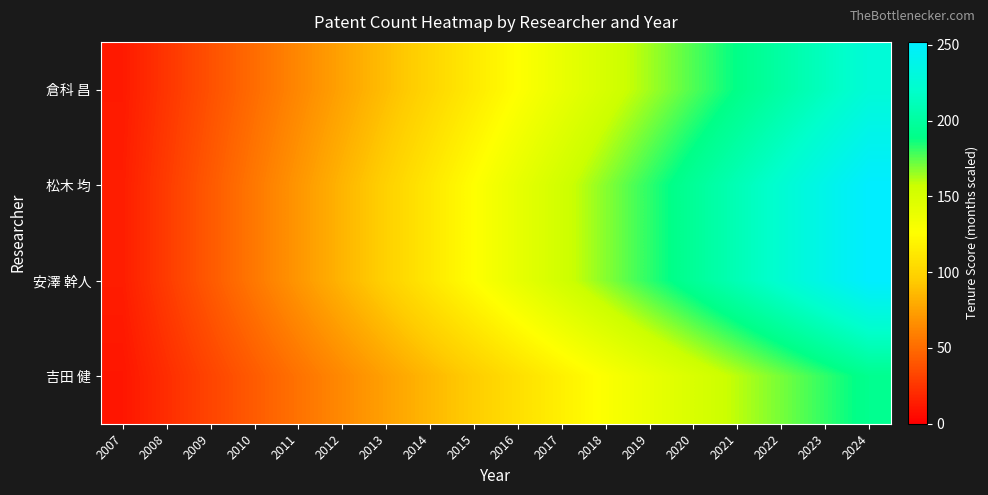

Reading right to left, transcribe all the data shown in this chart.

倉科 昌: 2024=227.0	2023=214.4	2022=201.8	2021=189.2	2020=176.6	2019=163.9	2018=151.3	2017=138.7	2016=126.1	2015=113.5	2014=100.9	2013=88.3	2012=75.7	2011=63.1	2010=50.4	2009=37.8	2008=25.2	2007=12.6
松木 均: 2024=252.0	2023=238.0	2022=224.0	2021=210.0	2020=196.0	2019=182.0	2018=168.0	2017=154.0	2016=140.0	2015=126.0	2014=112.0	2013=98.0	2012=84.0	2011=70.0	2010=56.0	2009=42.0	2008=28.0	2007=14.0
安澤 幹人: 2024=252.0	2023=238.0	2022=224.0	2021=210.0	2020=196.0	2019=182.0	2018=168.0	2017=154.0	2016=140.0	2015=126.0	2014=112.0	2013=98.0	2012=84.0	2011=70.0	2010=56.0	2009=42.0	2008=28.0	2007=14.0
吉田 健: 2024=192.0	2023=181.3	2022=170.7	2021=160.0	2020=149.3	2019=138.7	2018=128.0	2017=117.3	2016=106.7	2015=96.0	2014=85.3	2013=74.7	2012=64.0	2011=53.3	2010=42.7	2009=32.0	2008=21.3	2007=10.7